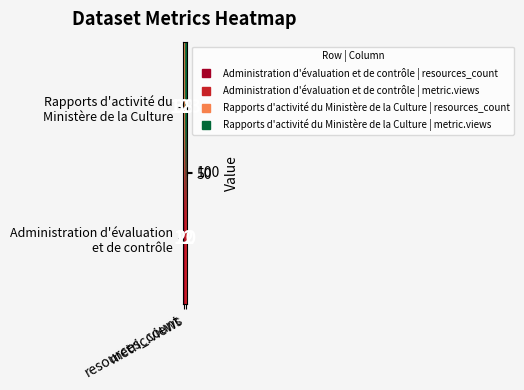

What is the greatest value displayed?

123